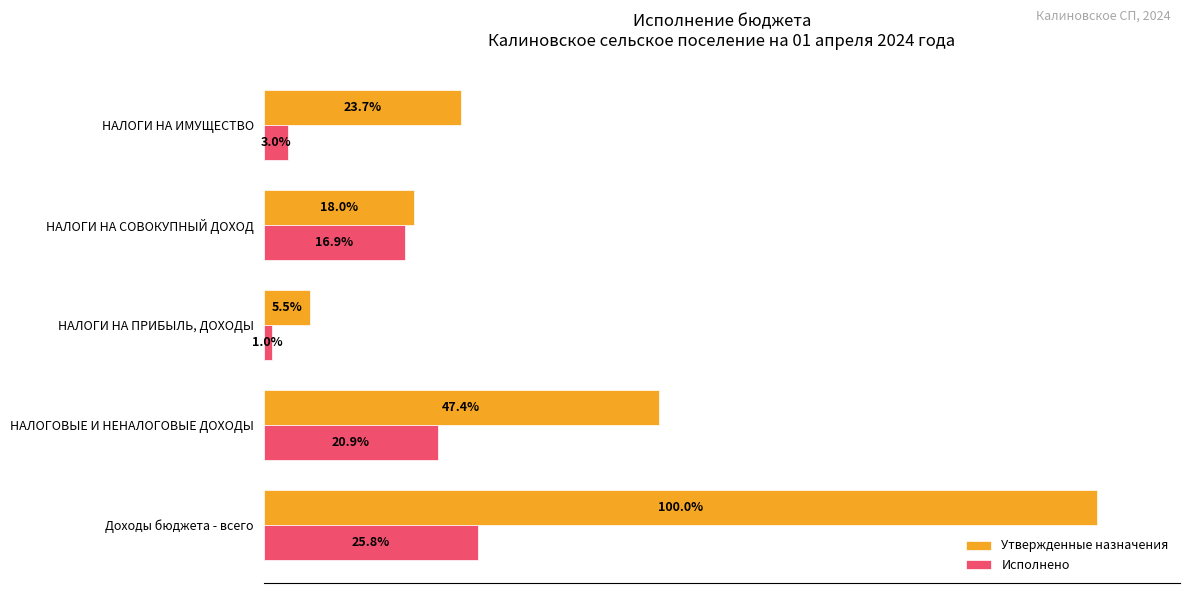

List the series in order of their peak value, highest first.

Утвержденные назначения, Исполнено